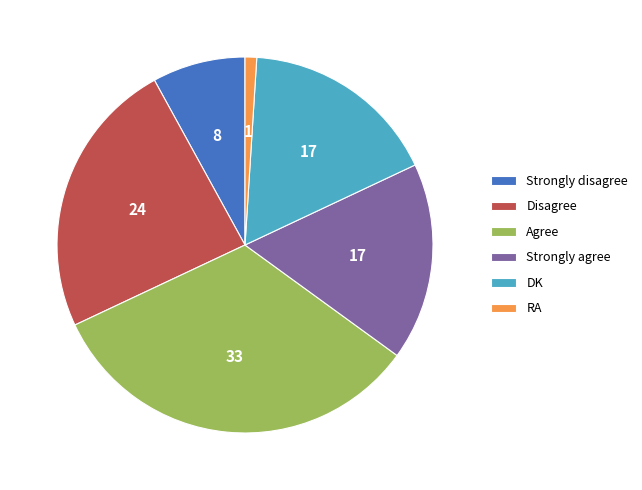

What is the smallest slice in the pie chart?

RA